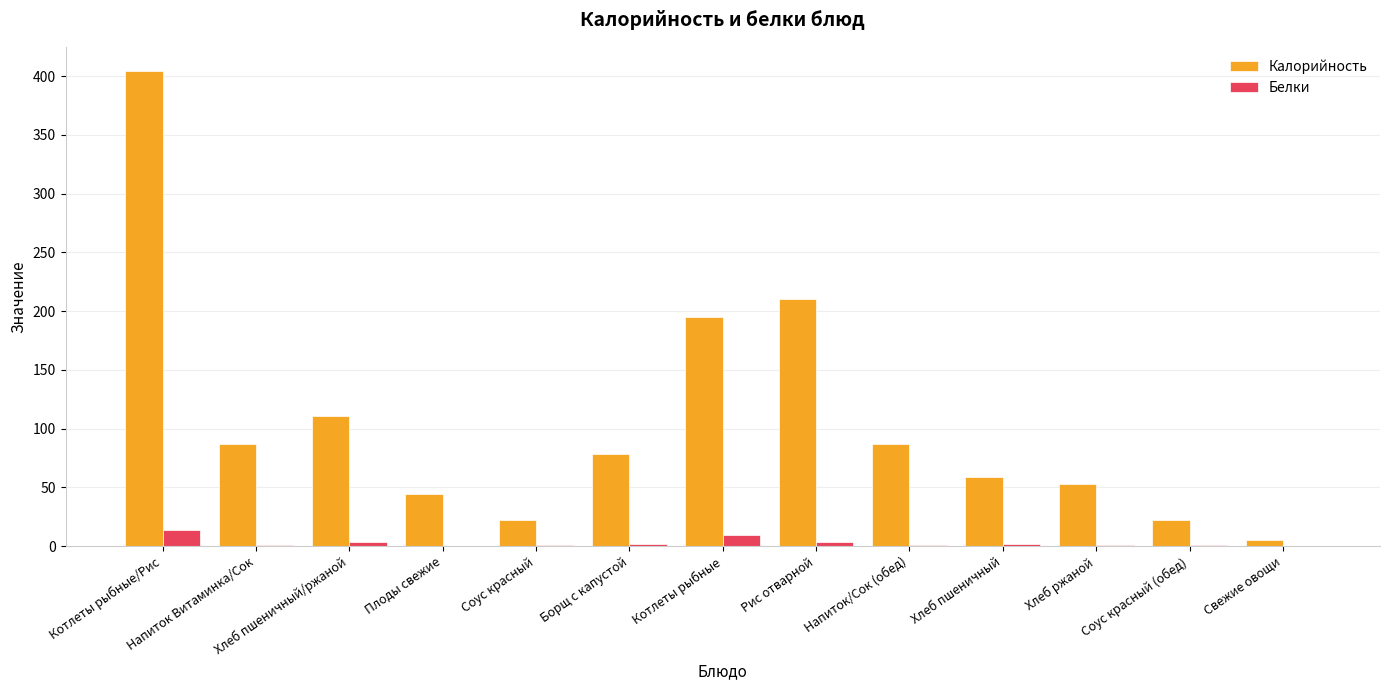

True or false: Калорийность has a value of 147.4 at Напиток Витаминка/Сок.

False